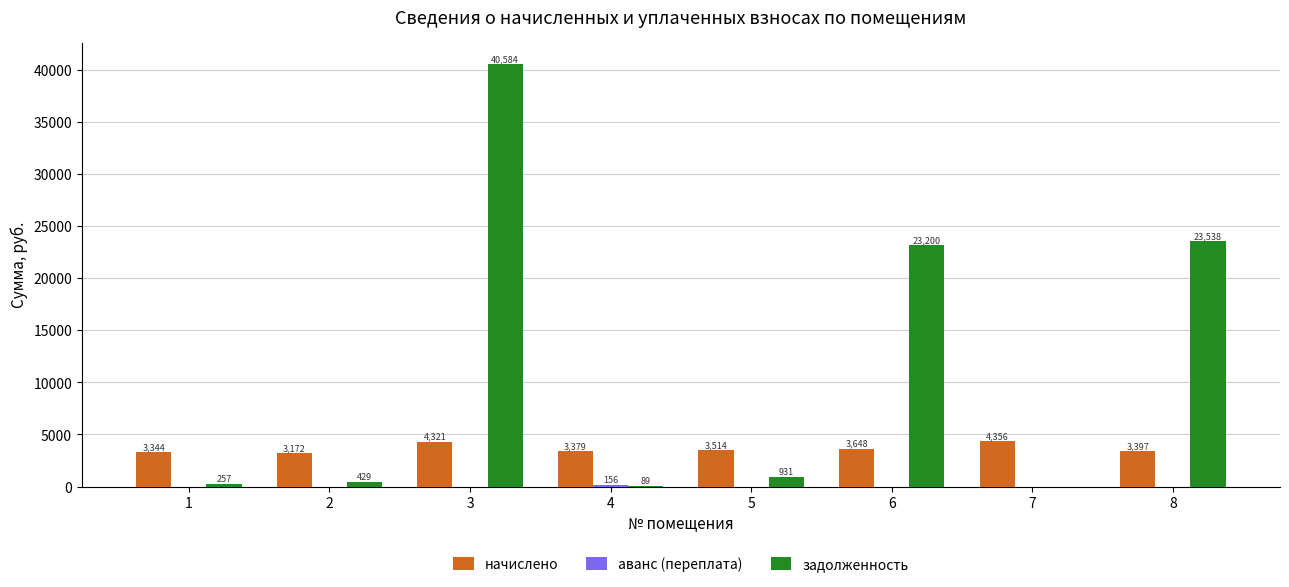

How many distinct data groups are displayed?

3